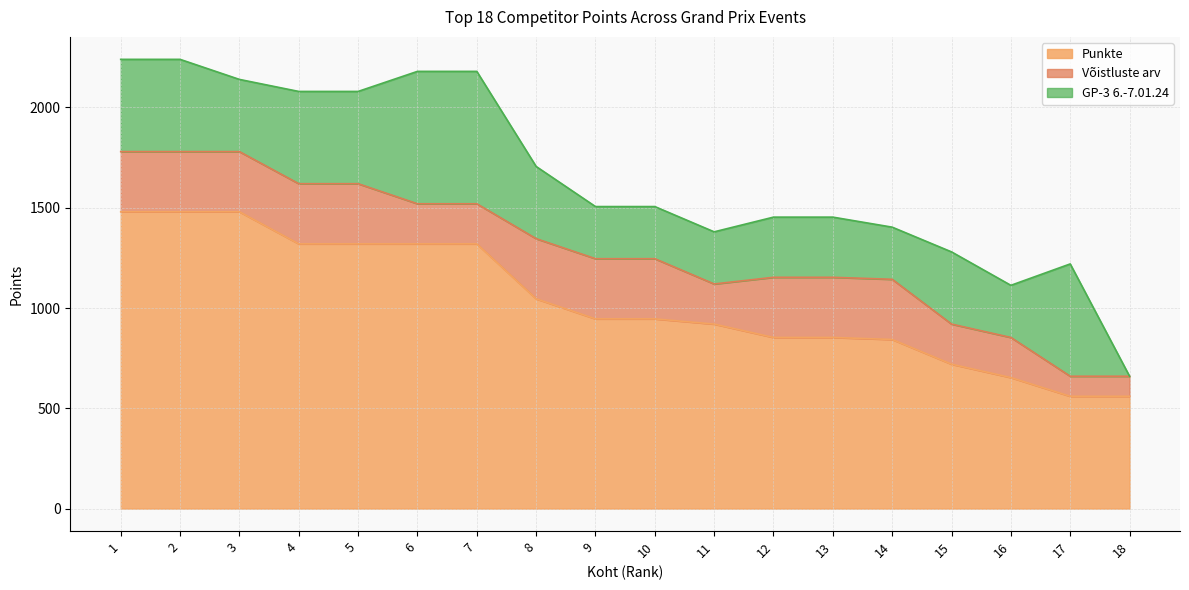

What is the maximum value for Punkte?

1480.0